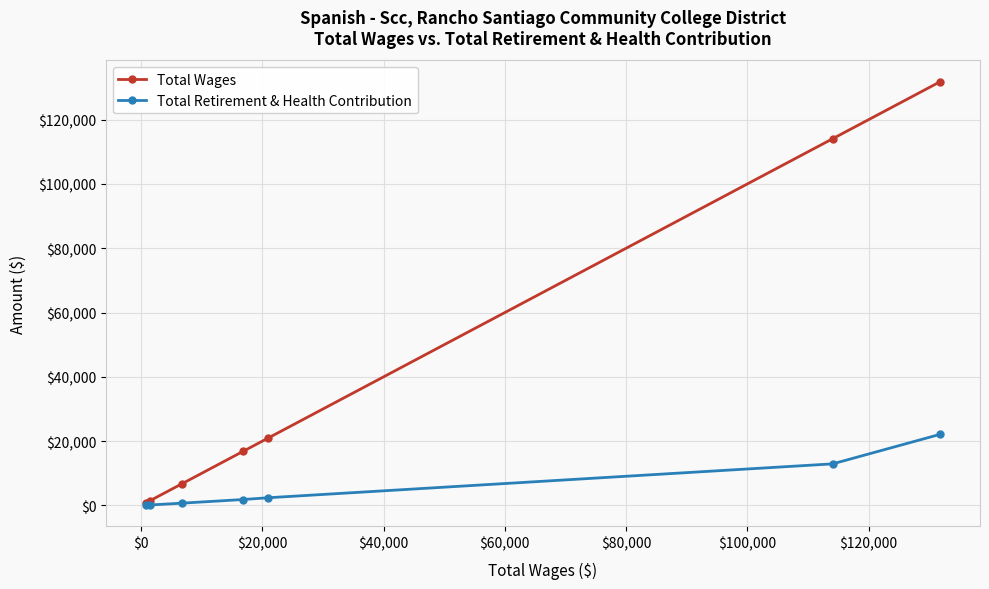

How many lines are shown in the chart?

2